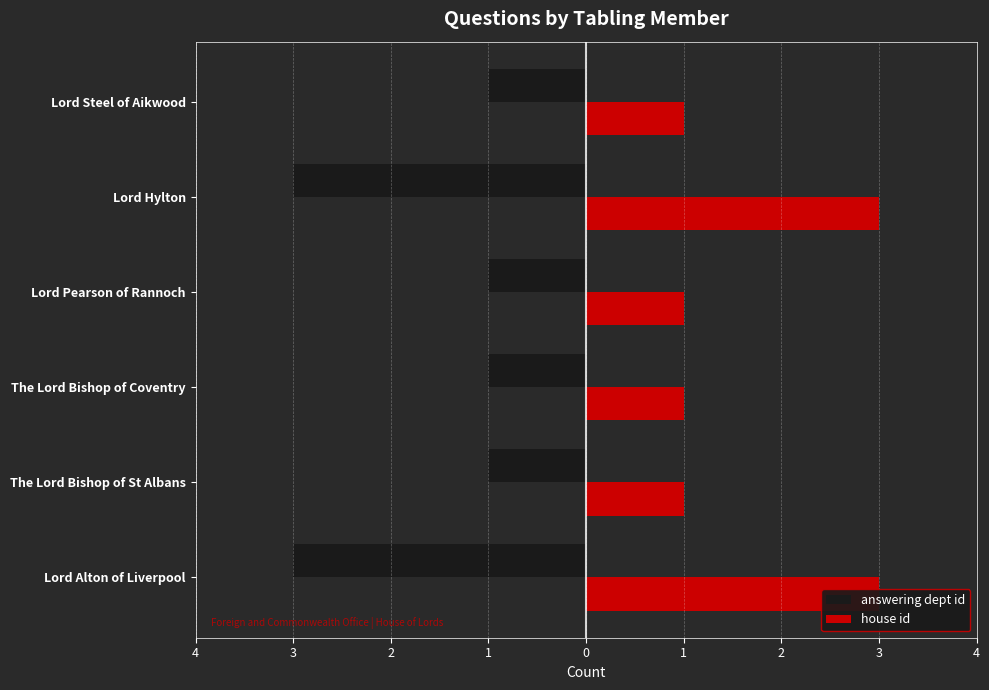

Count the answering dept id values in the range -3 to -1.

6